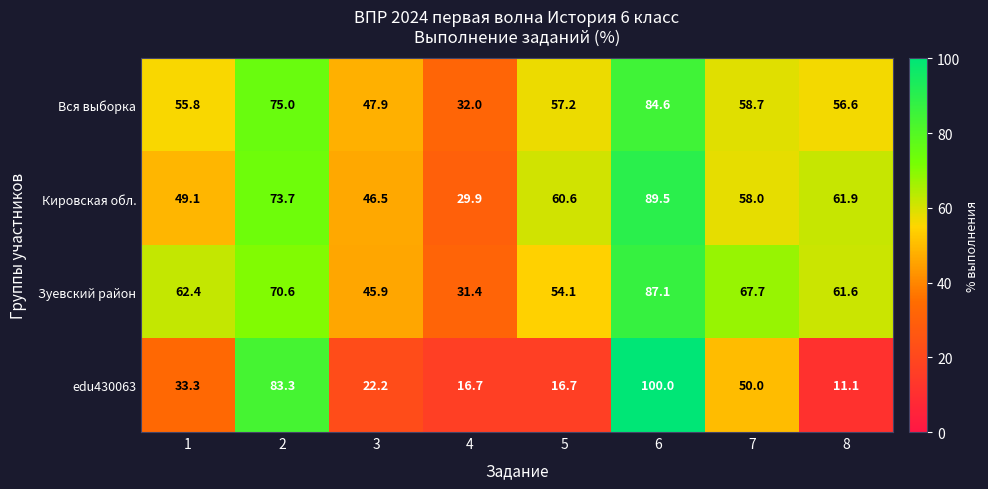

Rank the series at 2 from highest to lowest value.

edu430063, Вся выборка, Кировская обл., Зуевский район